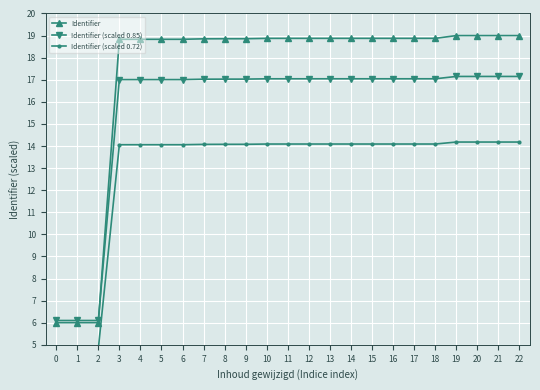

What are all the series names shown in the legend?

Identifier, Identifier (scaled 0.85), Identifier (scaled 0.72)